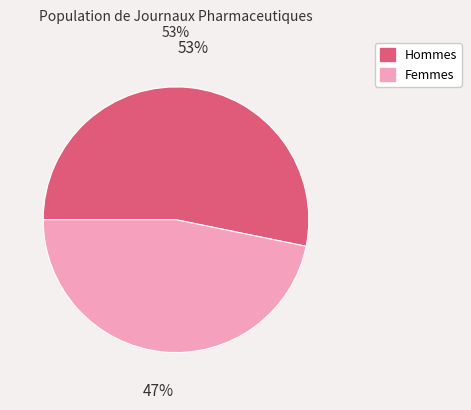

Is there any slice that represents more than half of the pie?

Yes